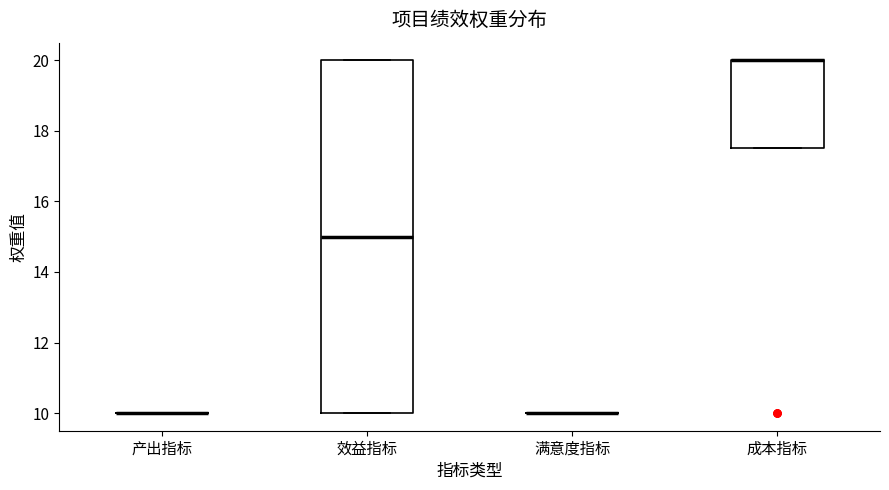

Reading left to right, read every box against the y-axis: the position of its median line, the range the box covers, and the ends of its whiskers. The values are not printed on the chart, so give them approximately, as read against the axis.

产出指标: box collapsed to a line at 10.0, whiskers 10.0 to 10.0
效益指标: median 15.0, box 10.0 to 20.0, whiskers 10.0 to 20.0
满意度指标: box collapsed to a line at 10.0, whiskers 10.0 to 10.0
成本指标: median 20.0 (drawn on the box's upper edge), box 17.6 to 20.0, whiskers 17.6 to 20.0